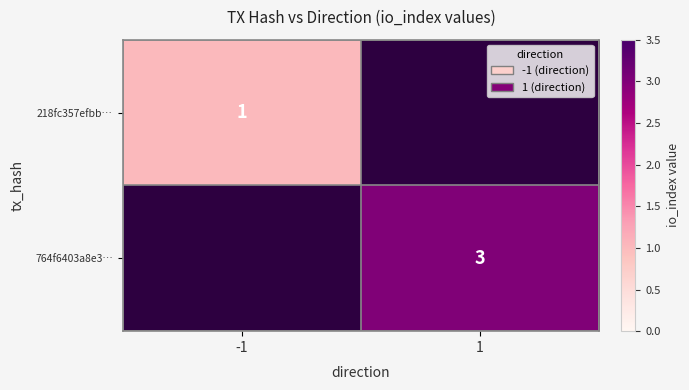

The value of 764f6403a8e3… at 1 is 3. True or false?

True